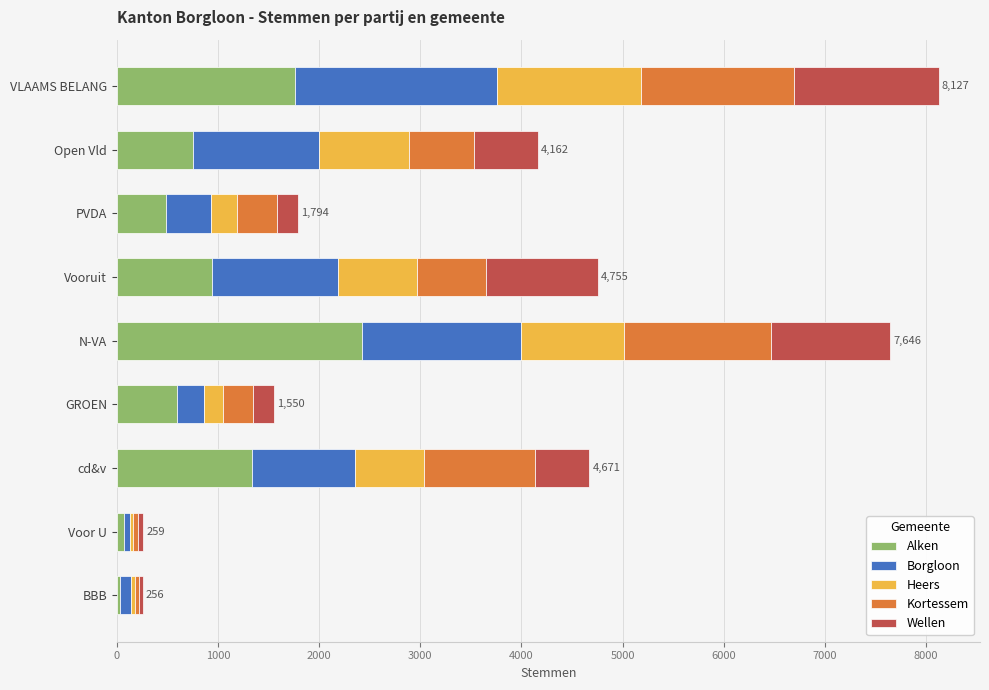

The value of Alken at N-VA is 2424. True or false?

True